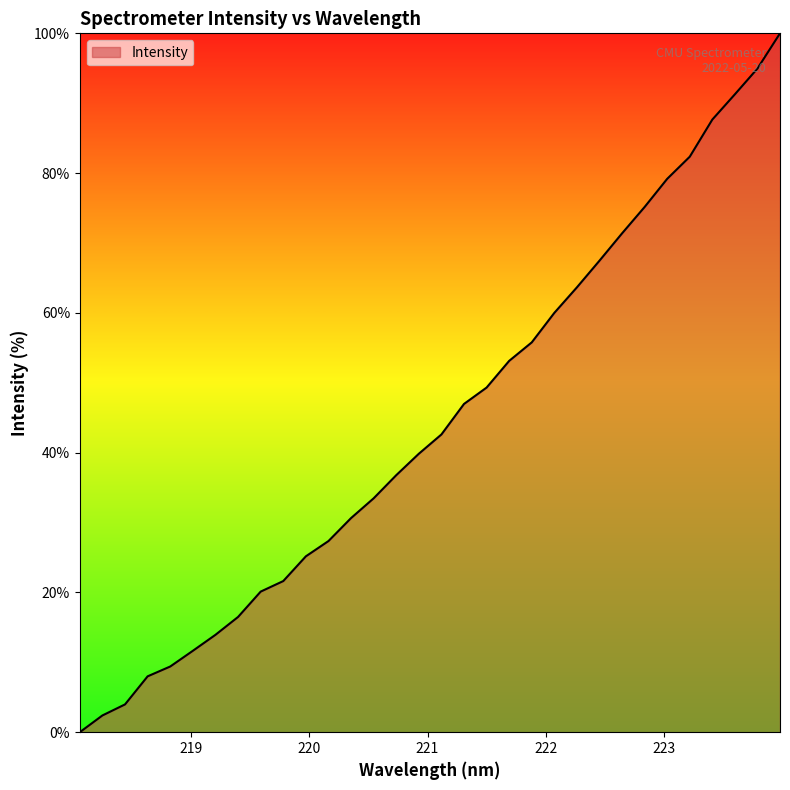

What is the difference between the maximum and minimum values?

100.0